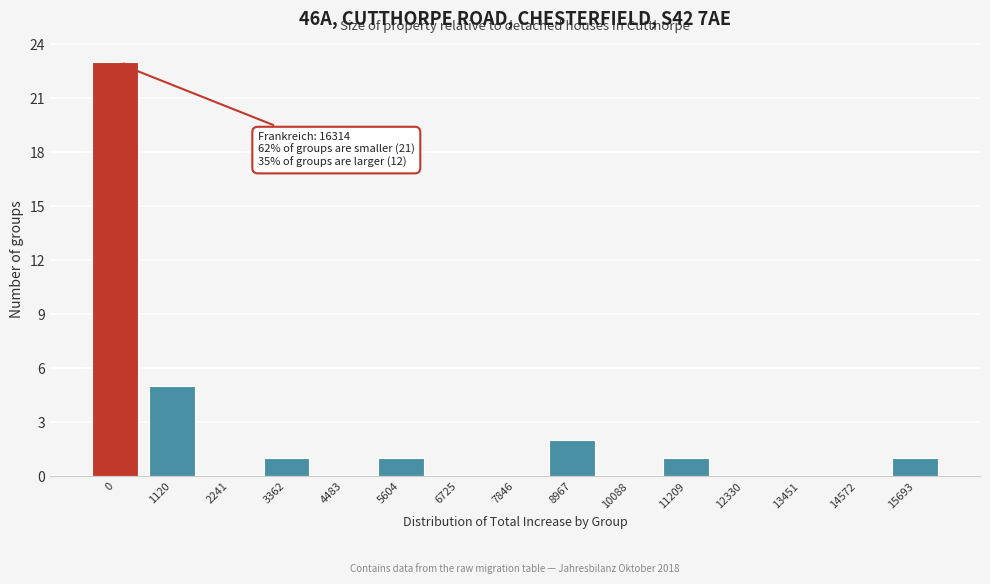

Reading right to left, transcribe all the data shown in this chart.

15693=1	14572=0	13451=0	12330=0	11209=1	10088=0	8967=2	7846=0	6725=0	5604=1	4483=0	3362=1	2241=0	1120=5	0=23